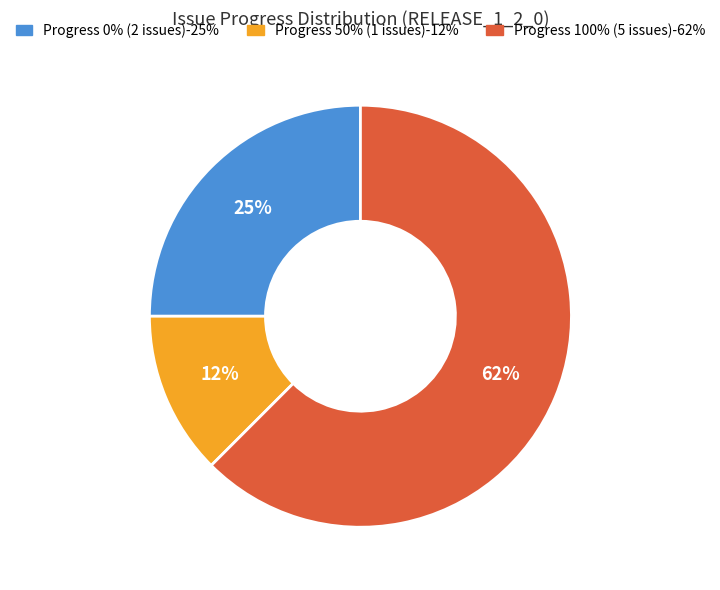

To the nearest percent, what is the average slice percentage?

33%